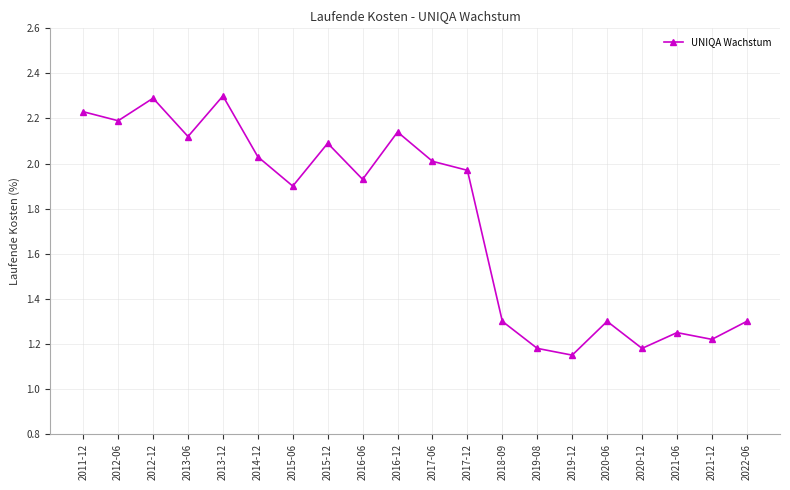

The chart shows a value of 0.8 at 2021-06. True or false?

False